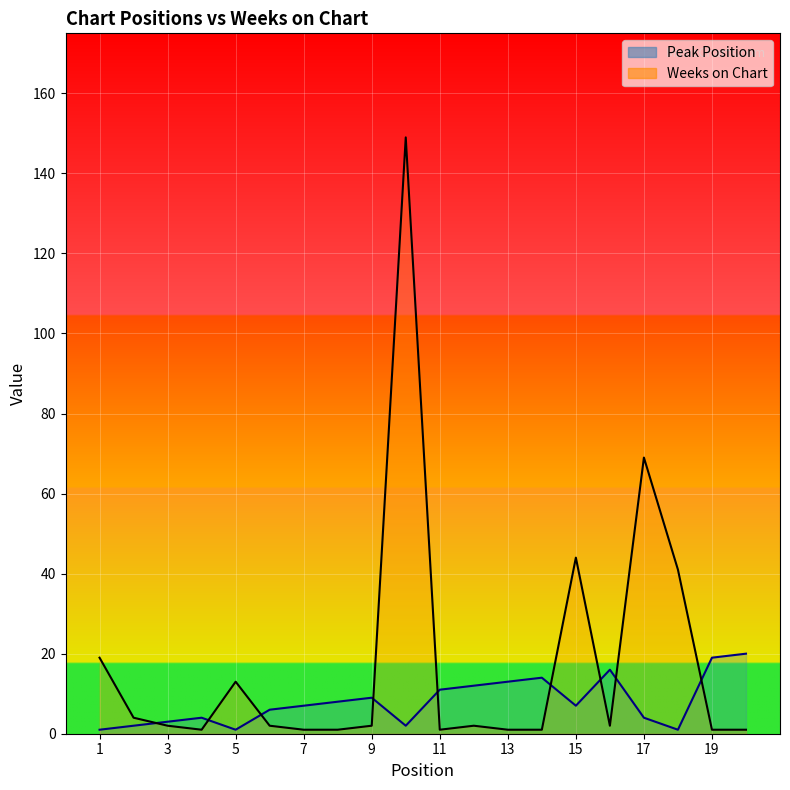

How many data points in Weeks on Chart are above 2?

7